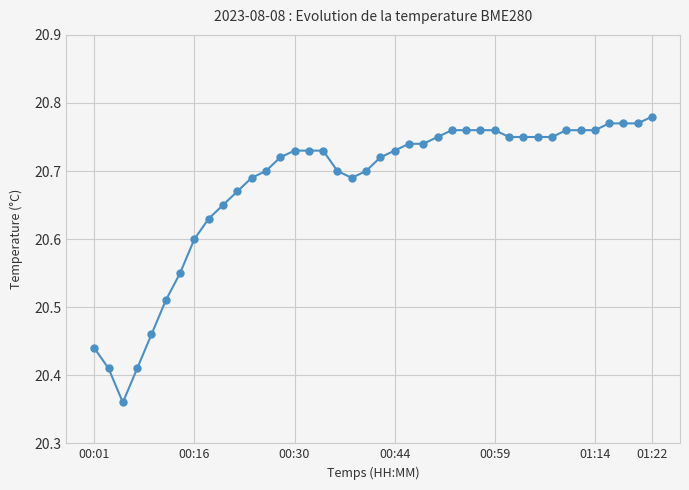

What is the difference between the maximum and minimum values?

0.4